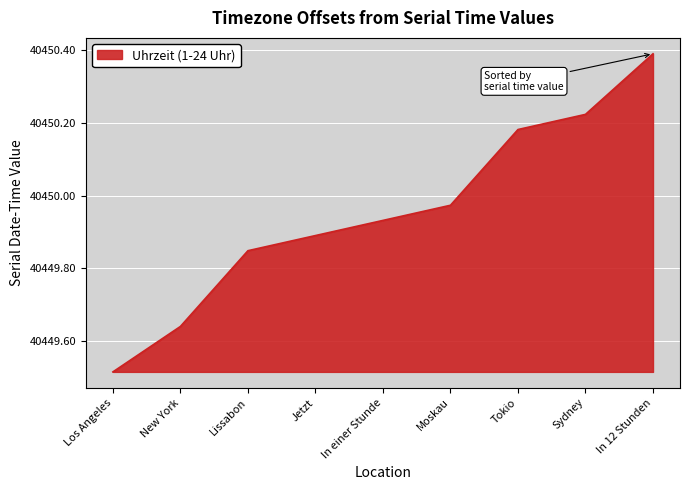

Between New York and Lissabon, which is larger?

Lissabon